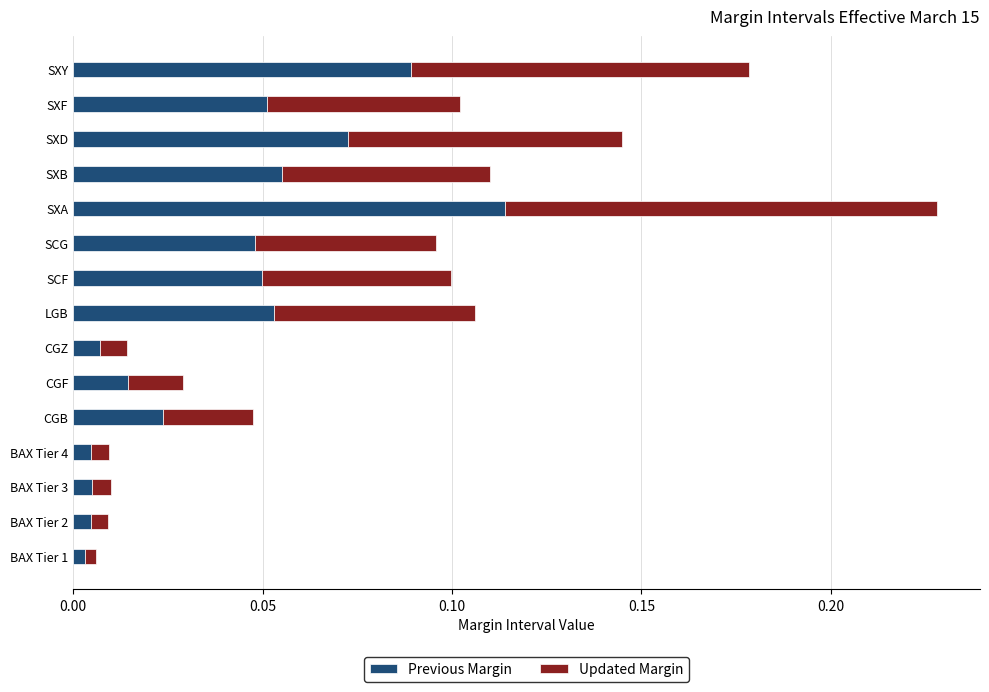

The value of Previous Margin at SXA is 0.2. True or false?

False